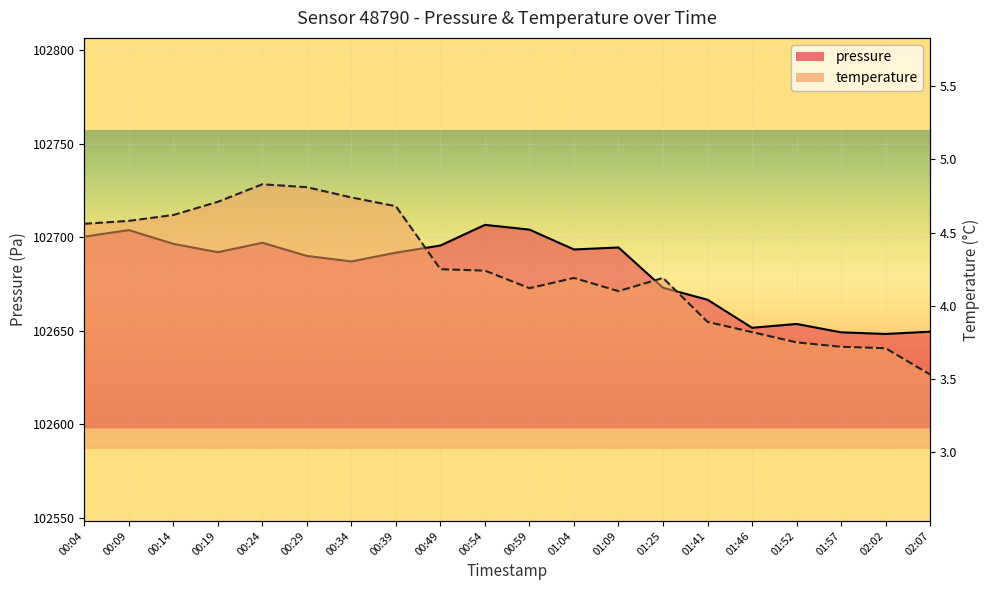

True or false: pressure has more than 1 points higher than both neighbors.

True